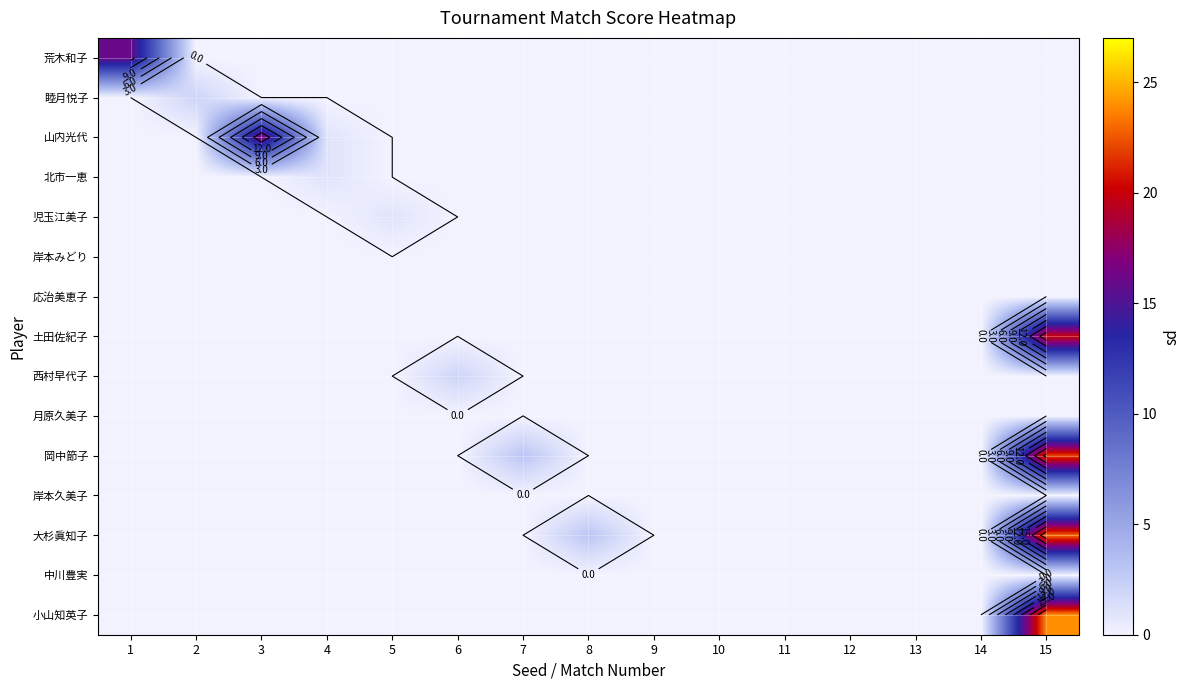

The value of 山内光代 at 8 is 0. True or false?

True